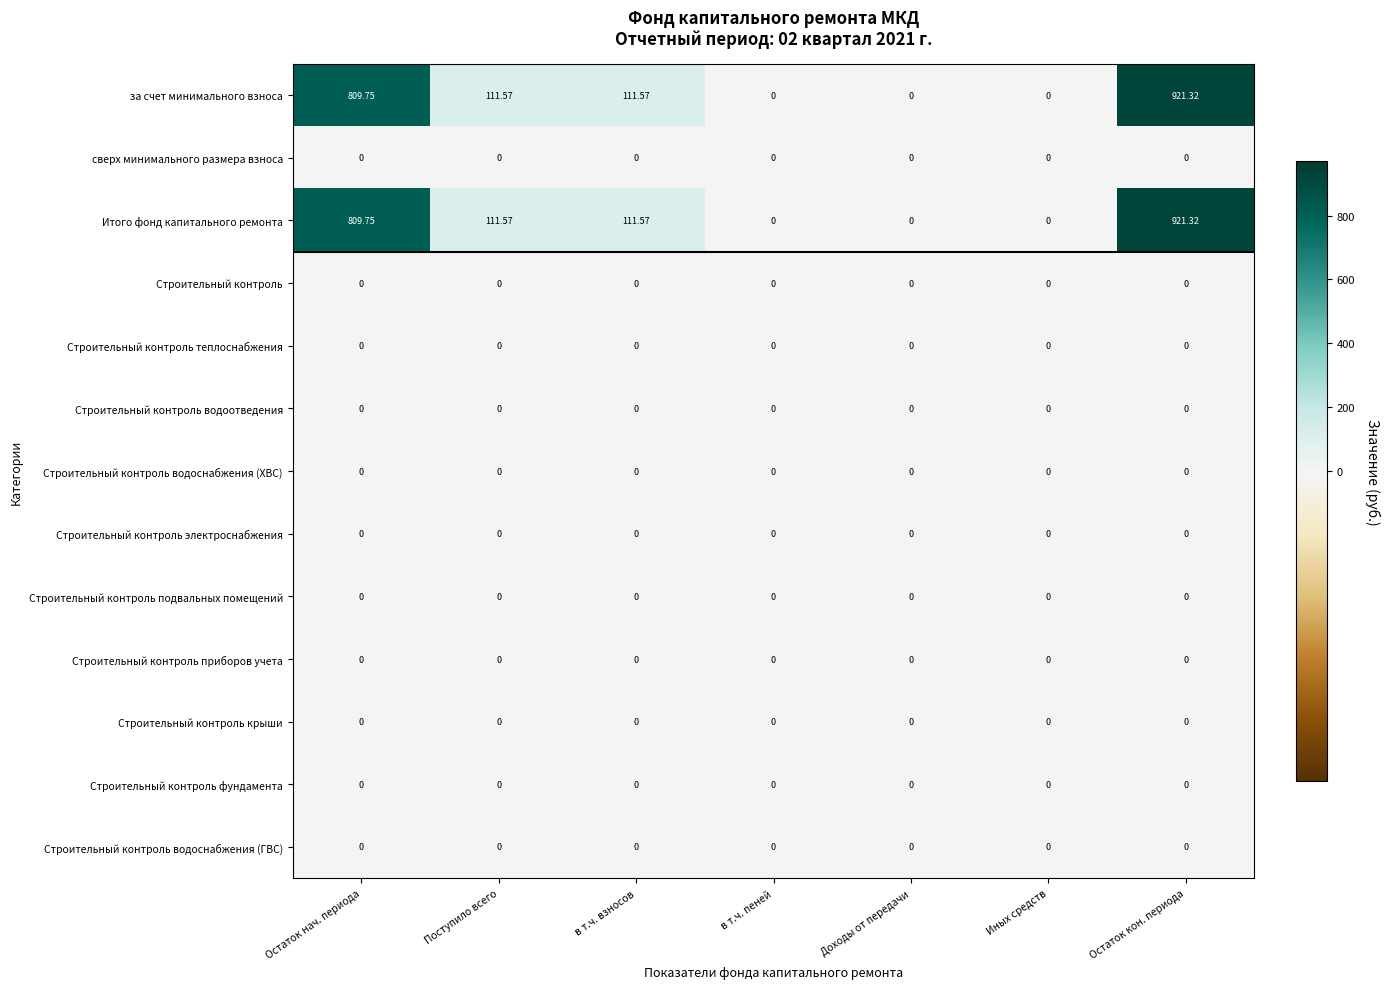

At which category is the sum across all series the highest?

Остаток кон. периода